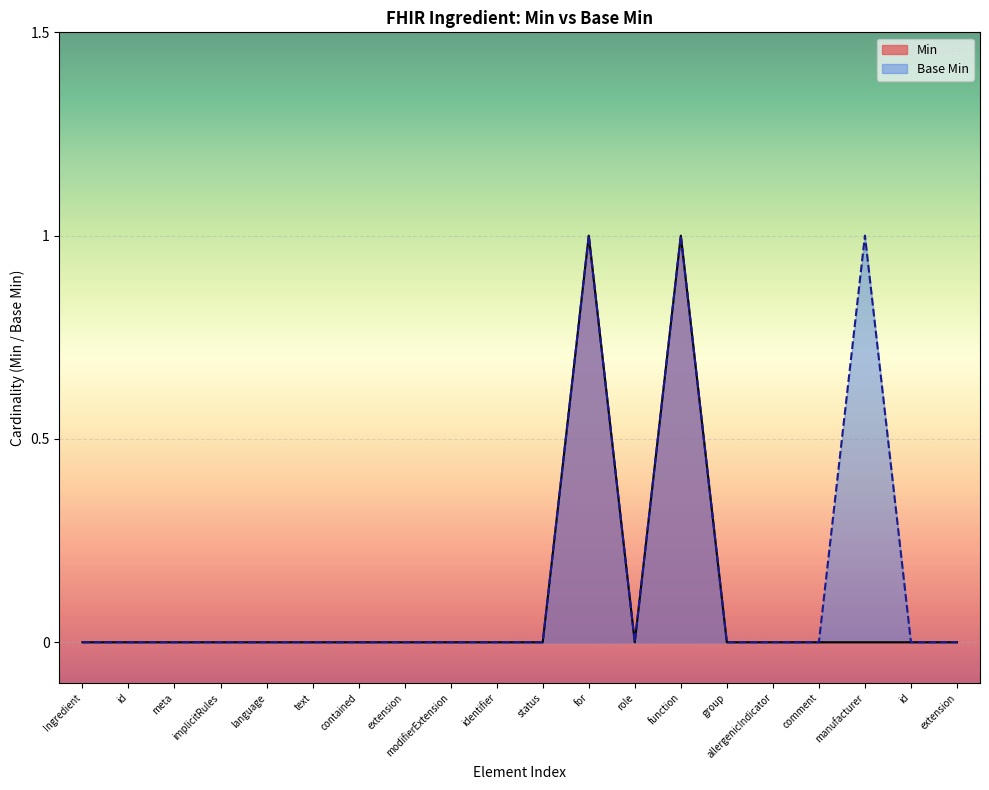

How many interior local peaks does the Min series have?

2